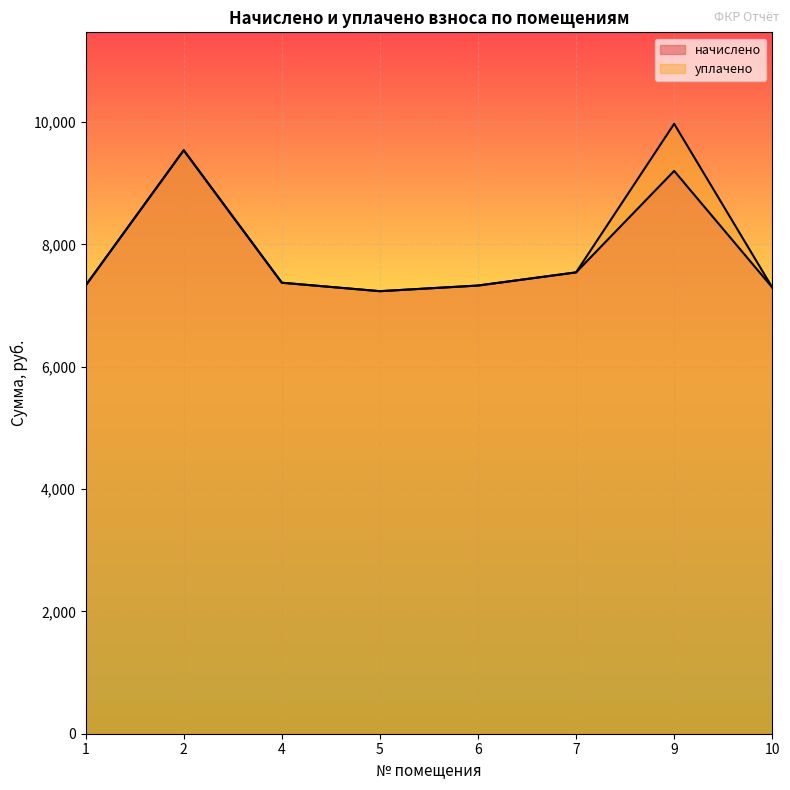

What is the difference between the уплачено values at 1 and 2?

2211.8